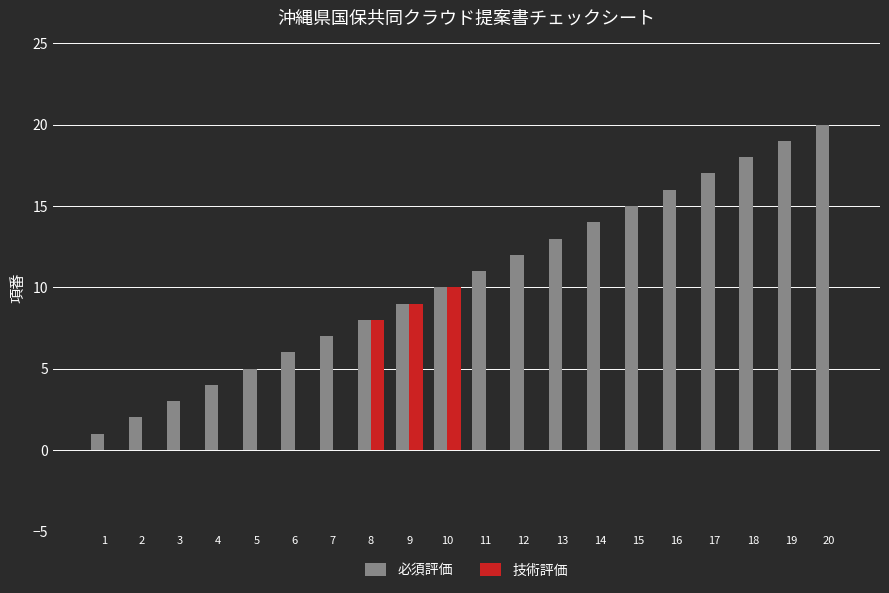

Which series has the largest total across all categories?

必須評価